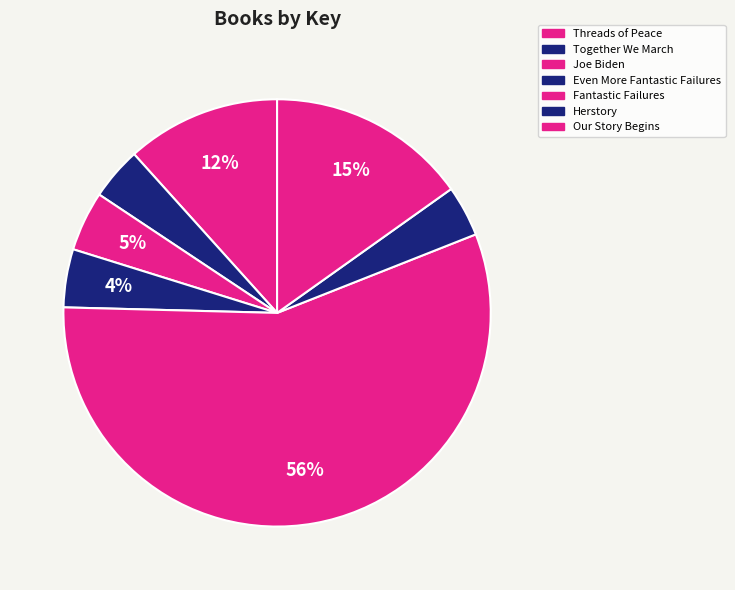

True or false: Our Story Begins accounts for 15% of the total.

True